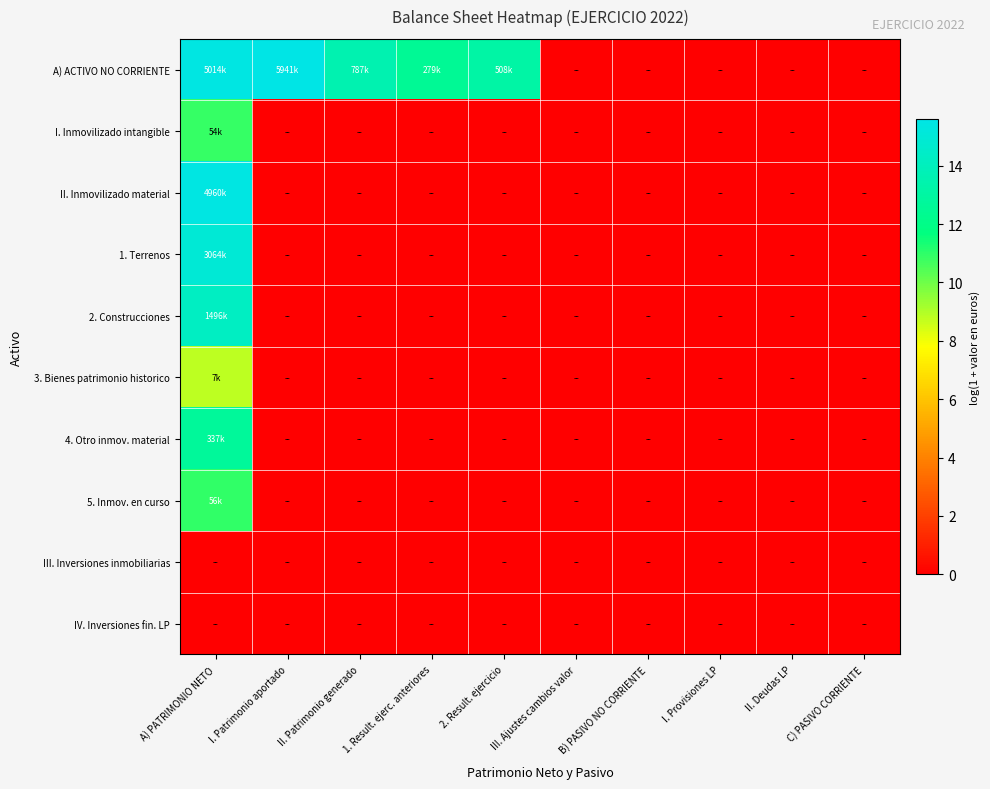

What is the spread (max minus min) of values at 2. Result. ejercicio?

13.1